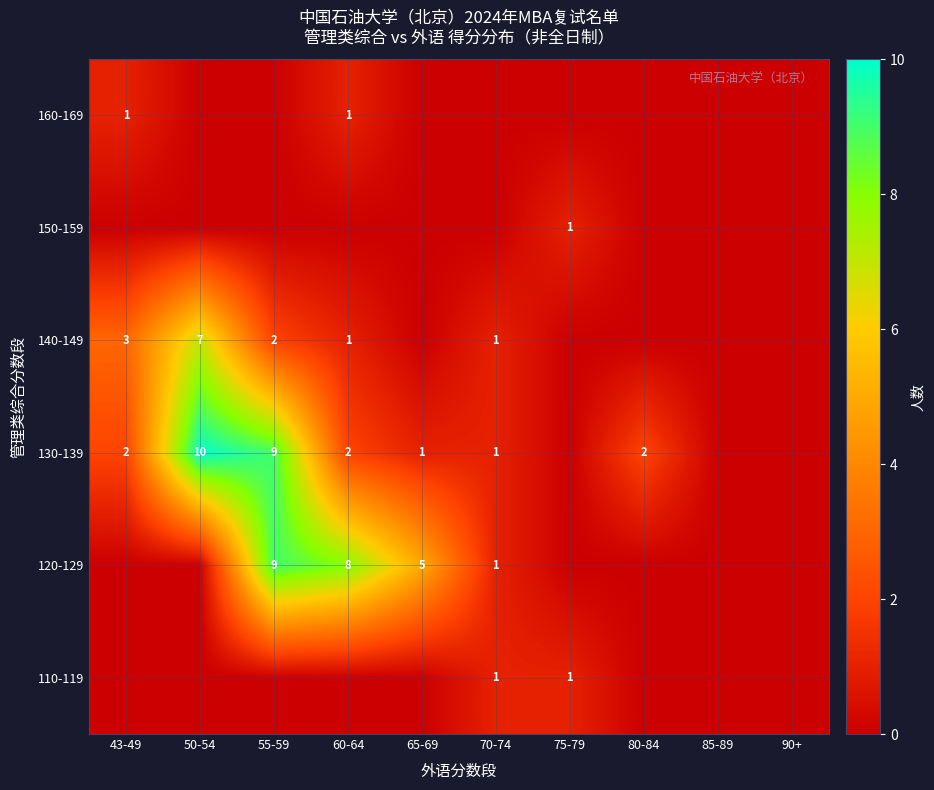

True or false: 120-129 has a value of 5 at 65-69.

True